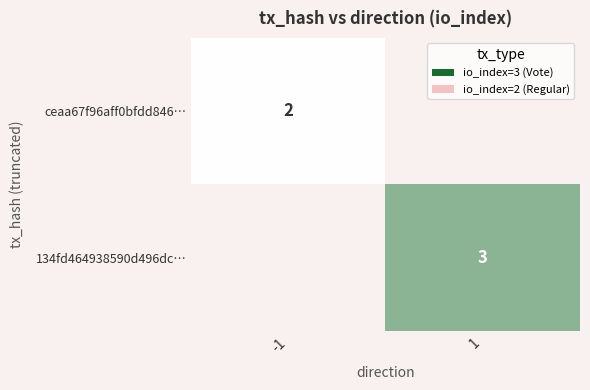

The value of 134fd464938590d496dc… at 1 is 3. True or false?

True